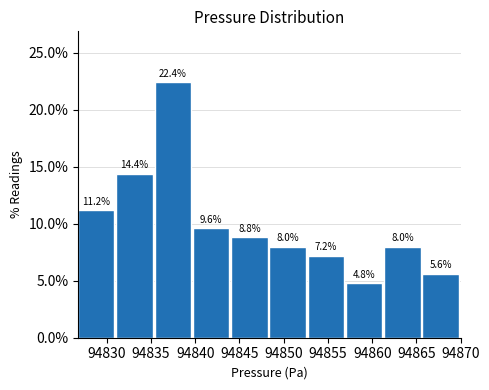

What is the height of the bar covering 94839.5 to 94844.0 on the x-axis? The bar edges are not printed on the chart, so give them approximately, as read against the axis.

9.6